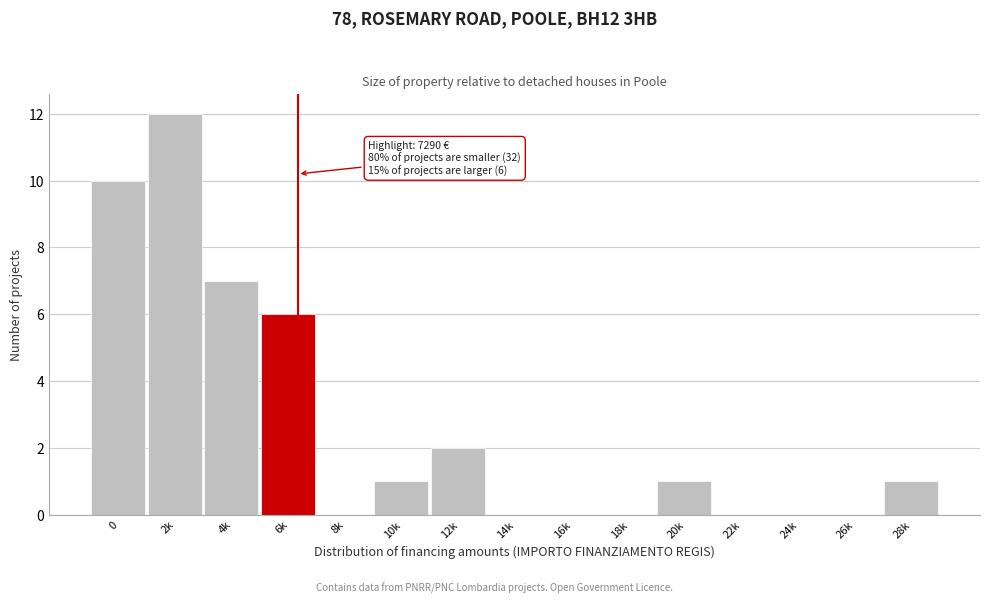

Reading right to left, transcribe all the data shown in this chart.

28k=1	26k=0	24k=0	22k=0	20k=1	18k=0	16k=0	14k=0	12k=2	10k=1	8k=0	6k=6	4k=7	2k=12	0=10